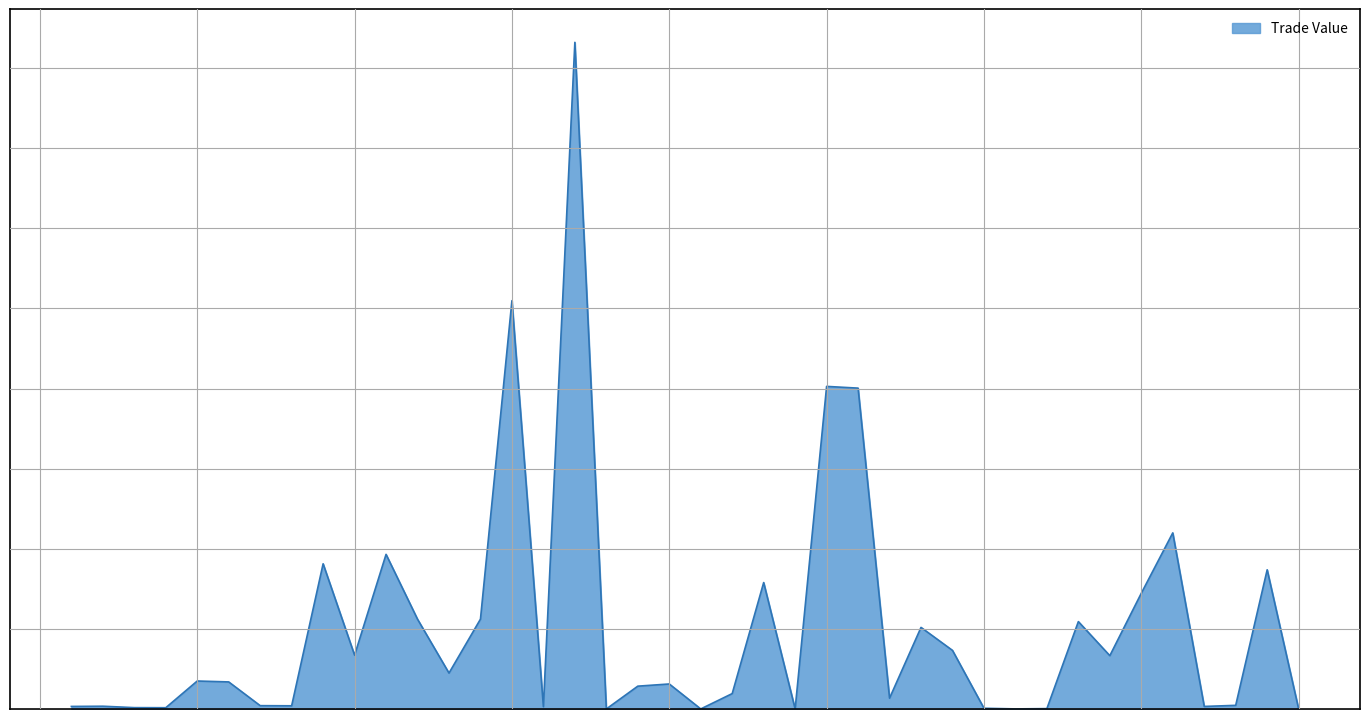

True or false: the data has more than 0 interior local peaks.

True